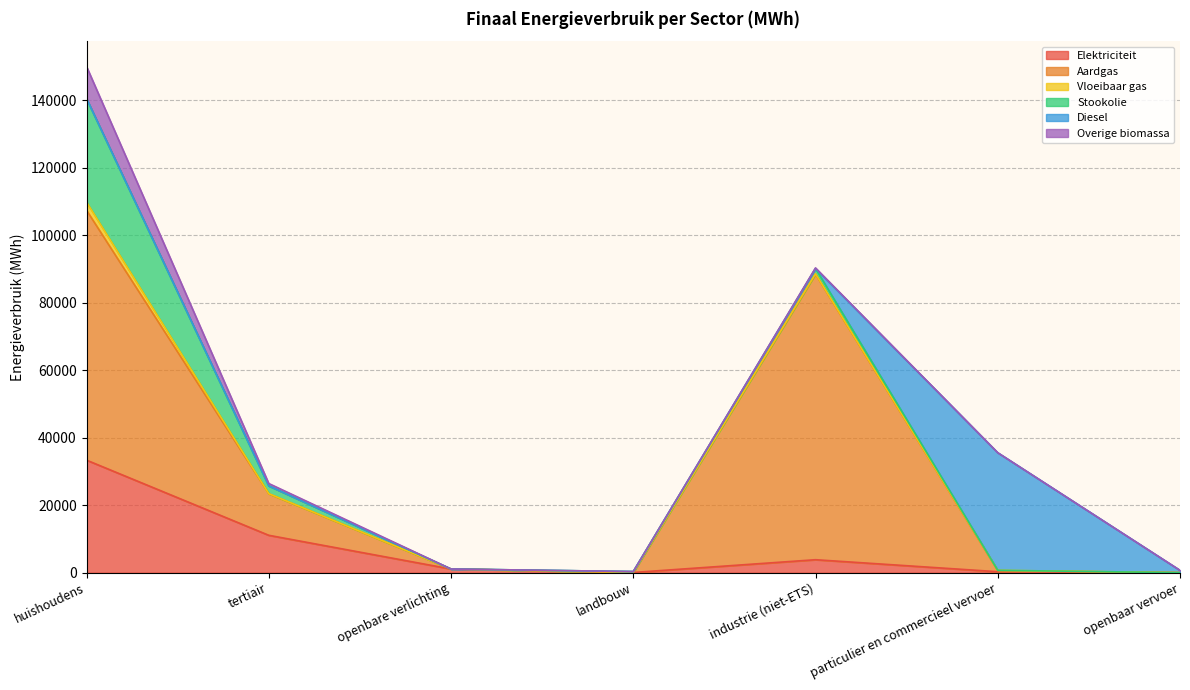

What is the sum of the Stookolie values at openbare verlichting and landbouw?

239.2